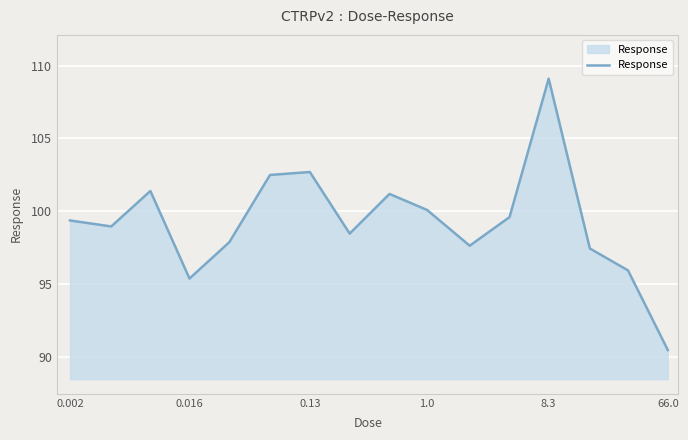

What is the sum of all values?

1588.3